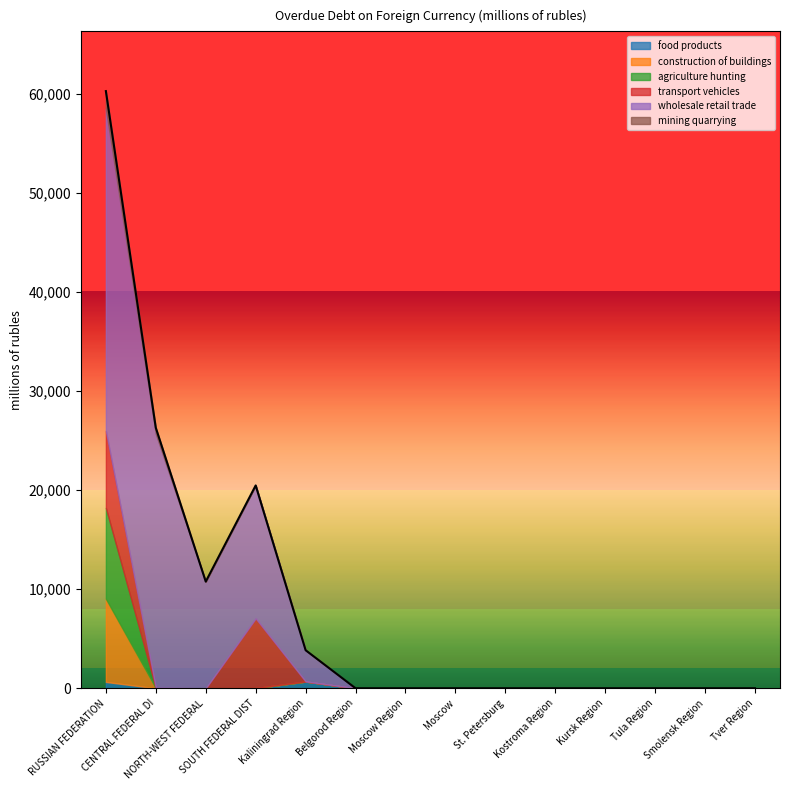

How many distinct data groups are displayed?

6